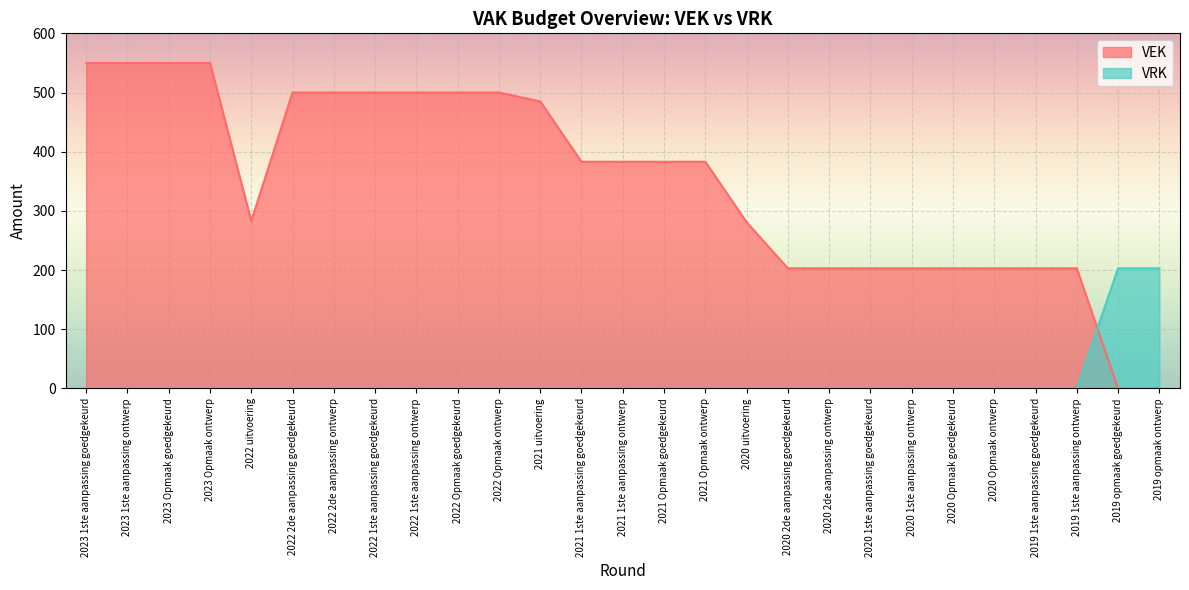

What is the total value across all series at 2019 opmaak goedgekeurd?

203